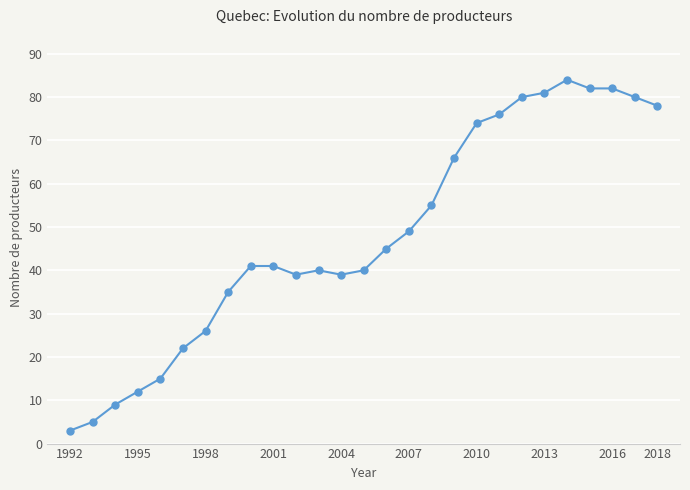

What is the average value?

48